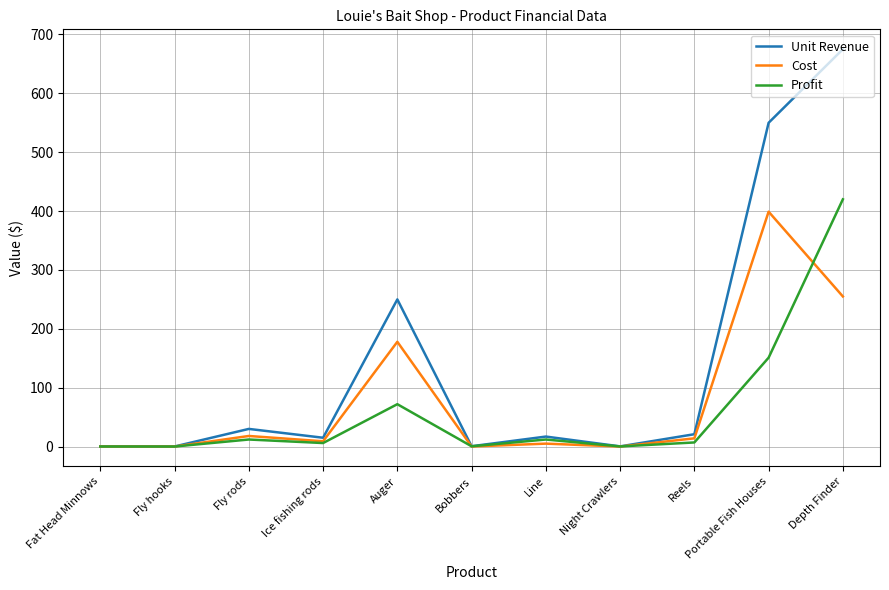

At which category does the chart reach its peak across all series?

Depth Finder